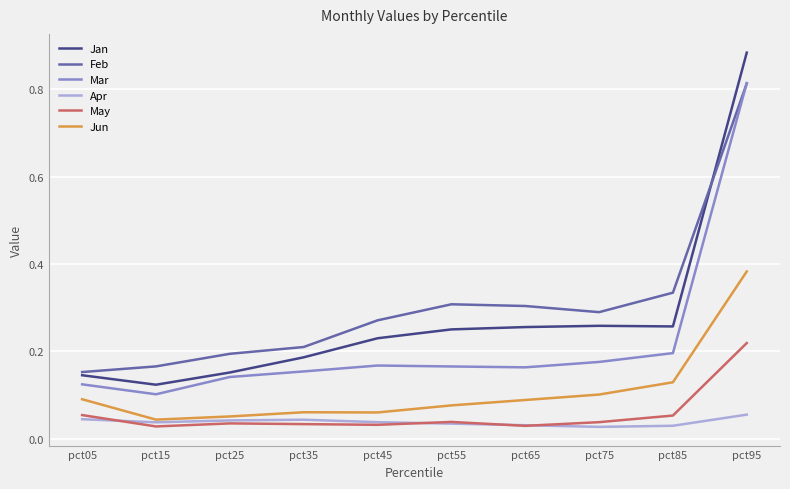

Which label corresponds to the largest value in the chart?

pct95